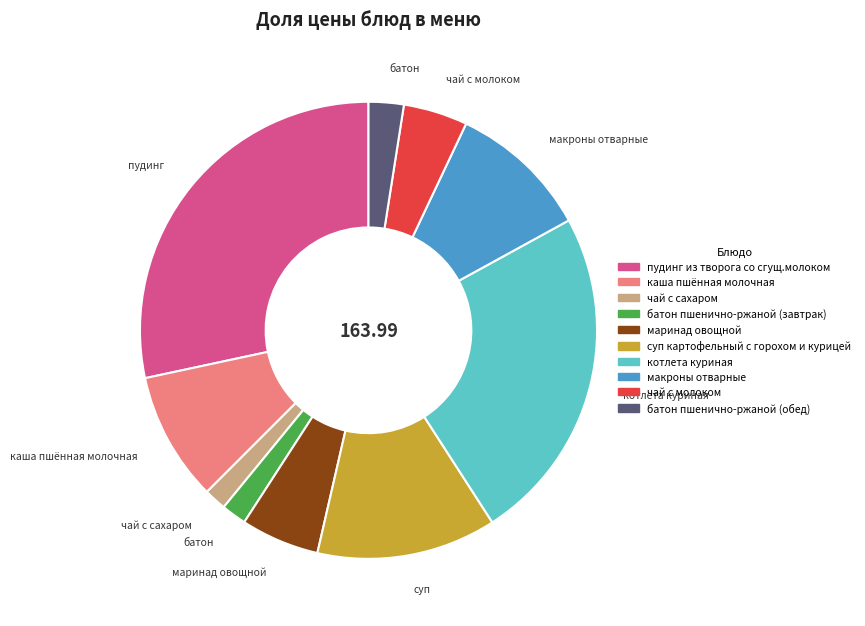

Does маринад овощной represent more than half of the total?

No